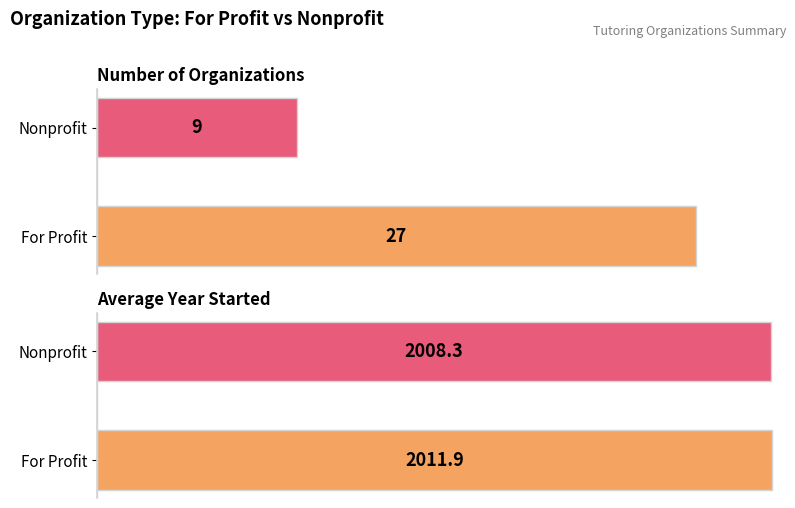

True or false: Number of Organizations has a value of 5.7 at Nonprofit.

False